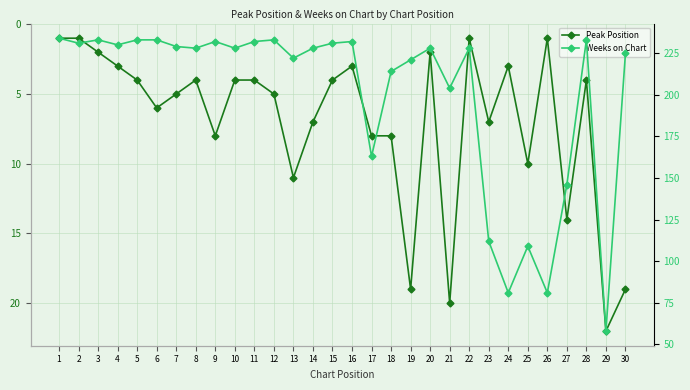

Reading right to left, what are all the values shown in this chart?

Peak Position: 30=19	29=22	28=4	27=14	26=1	25=10	24=3	23=7	22=1	21=20	20=2	19=19	18=8	17=8	16=3	15=4	14=7	13=11	12=5	11=4	10=4	9=8	8=4	7=5	6=6	5=4	4=3	3=2	2=1	1=1
Weeks on Chart: 30=225	29=58	28=233	27=146	26=81	25=109	24=81	23=112	22=228	21=204	20=228	19=221	18=214	17=163	16=232	15=231	14=228	13=222	12=233	11=232	10=228	9=232	8=228	7=229	6=233	5=233	4=230	3=233	2=231	1=234